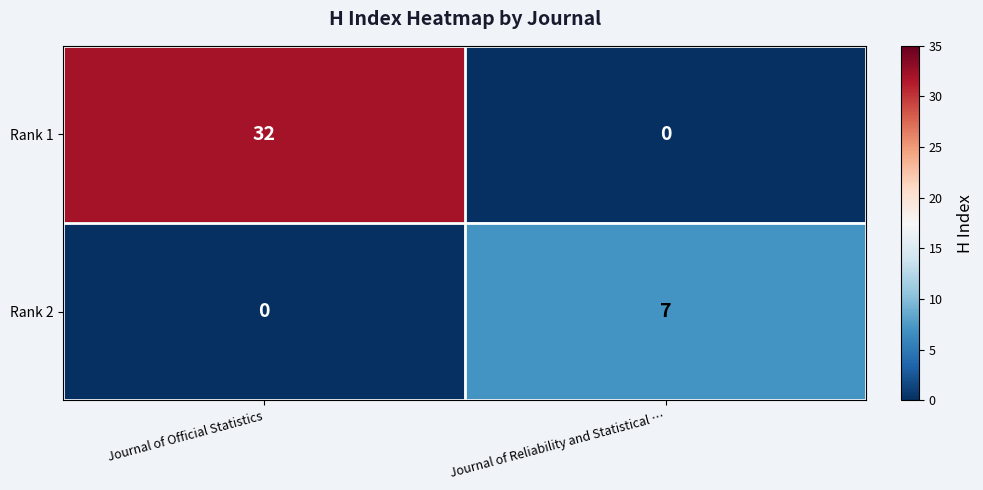

Reading left to right, list all the values displayed in this chart.

Rank 1: 32	0
Rank 2: 0	7